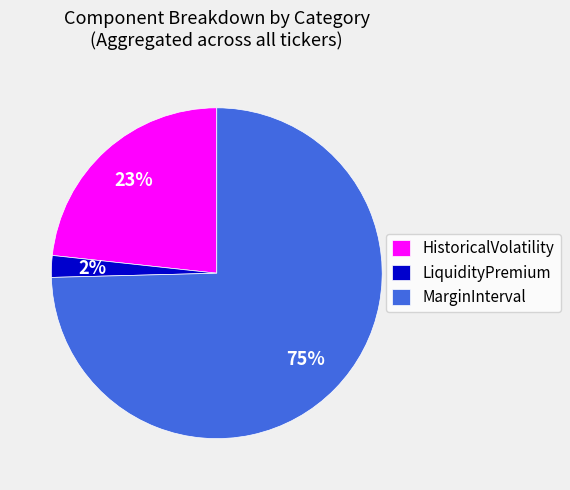

To the nearest percent, what is the average slice percentage?

33%